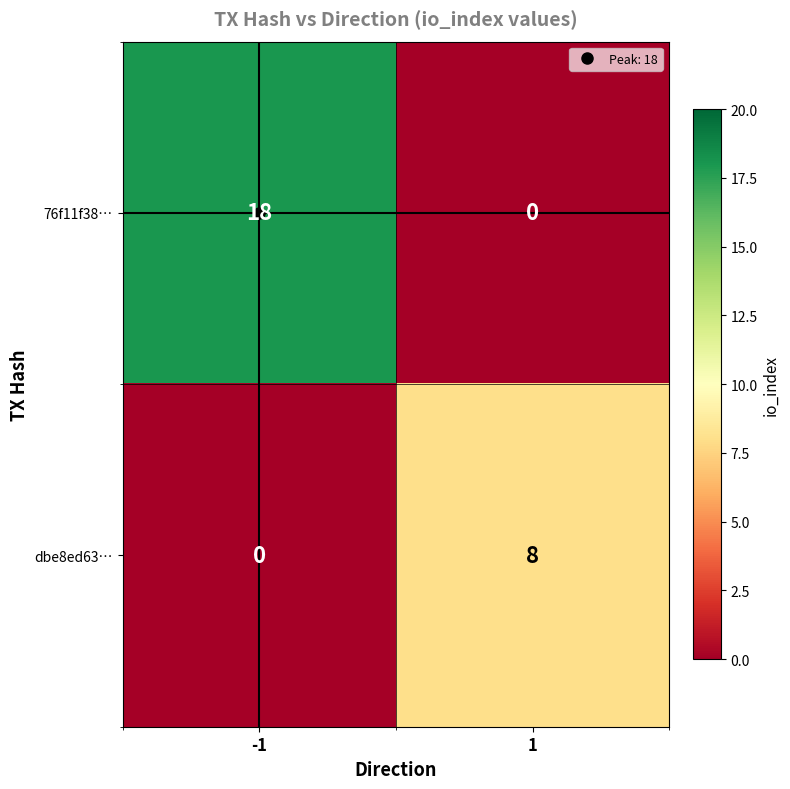

What is the spread (max minus min) of values at -1?

18